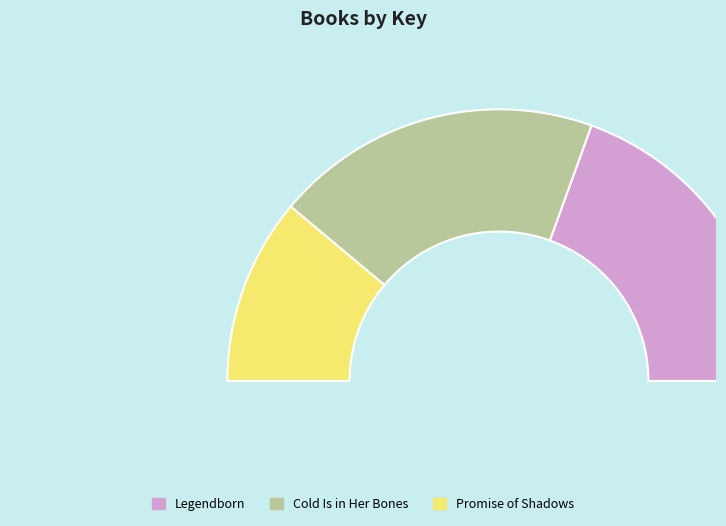

Is it true that Promise of Shadows is 22% of the pie?

True